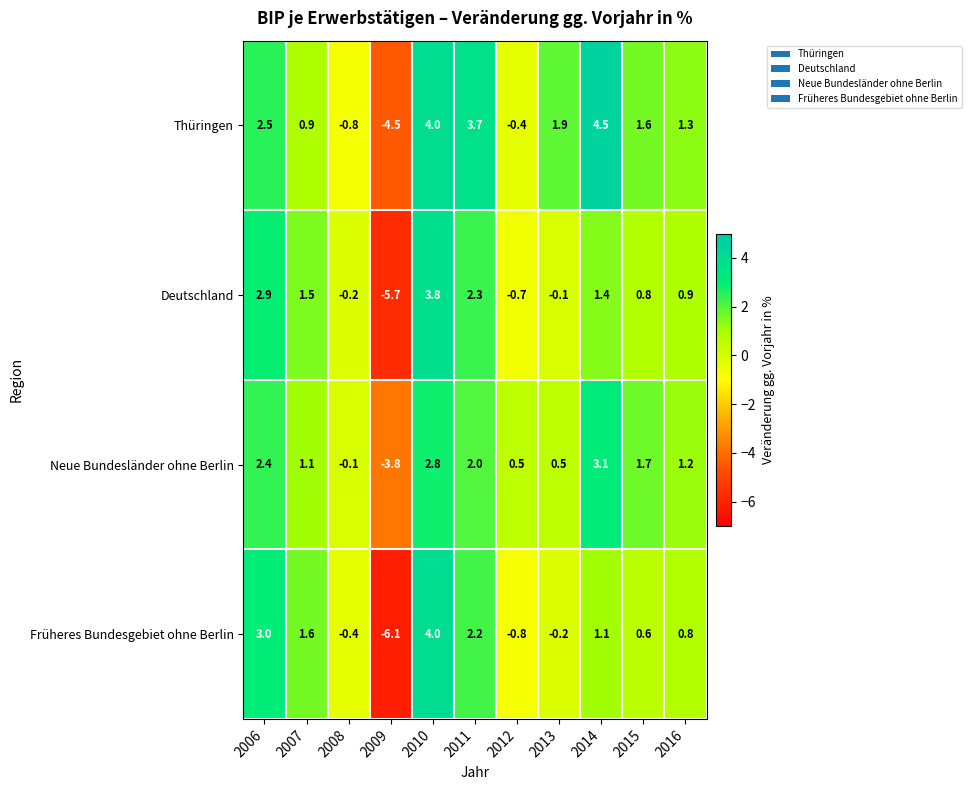

How many categories are shown in the chart?

11